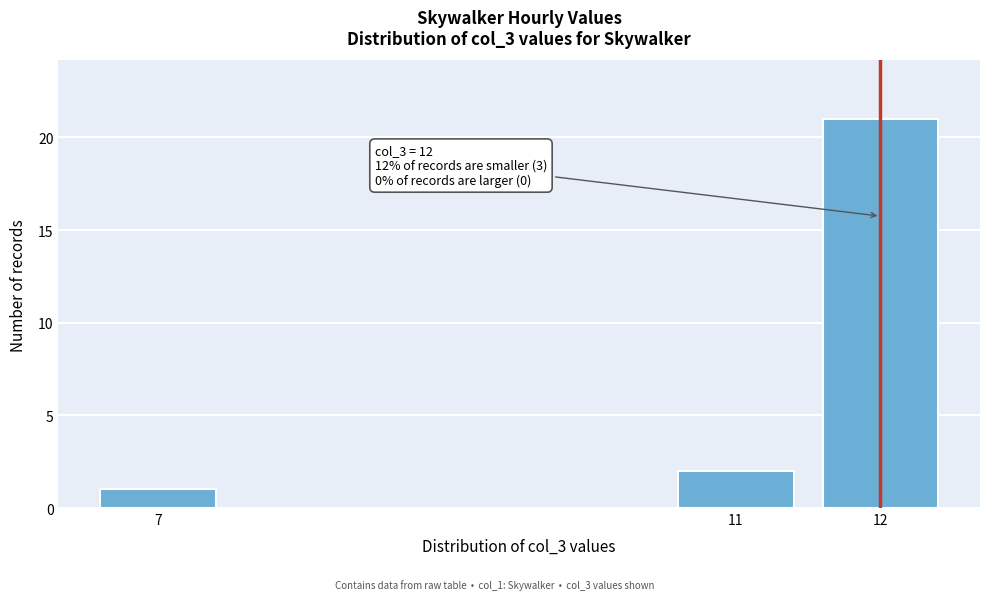

Reading right to left, transcribe all the data shown in this chart.

21	2	1